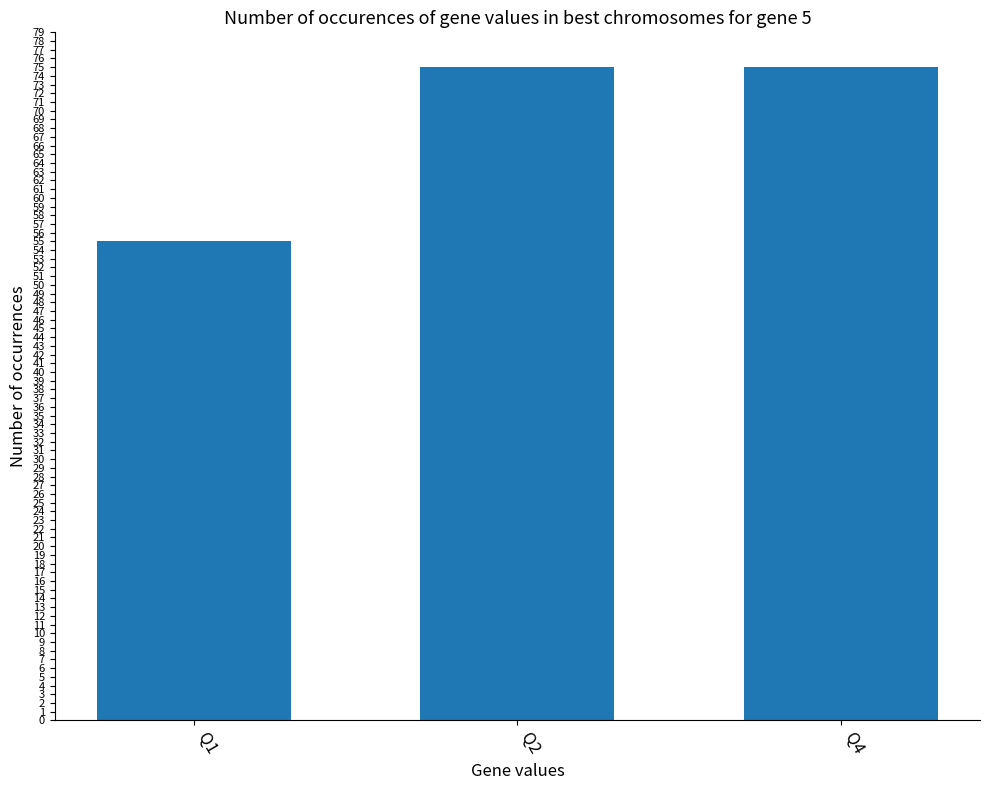

Reading left to right, list all the values displayed in this chart.

Q1=55	Q2=75	Q4=75